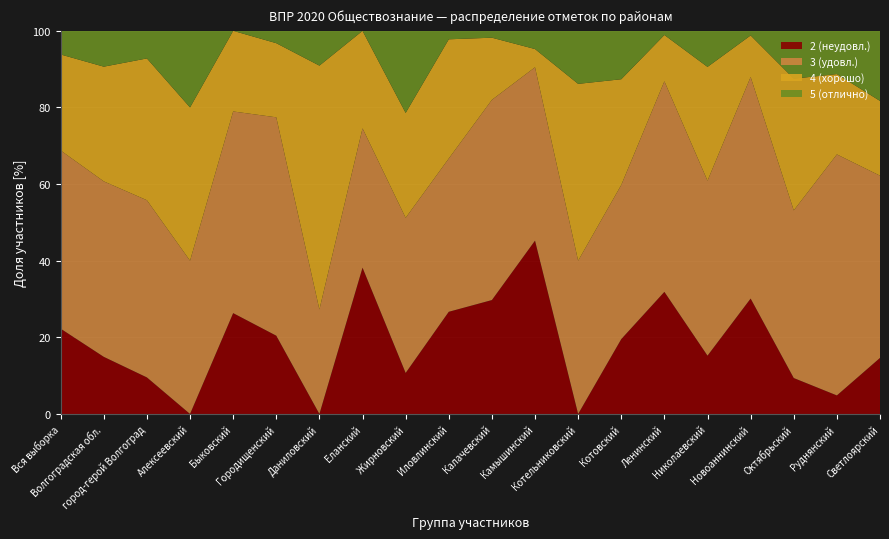

Reading left to right, transcribe all the data shown in this chart.

2 (неудовл.): 22.3	14.9	9.5	0.0	26.3	20.4	0.0	38.2	10.7	26.7	29.7	45.2	0.0	19.5	31.9	15.2	30.1	9.4	4.8	14.6
3 (удовл.): 46.5	45.8	46.2	40.0	52.6	57.0	27.3	36.4	40.5	40.0	52.2	45.2	40.0	40.2	55.0	45.6	57.8	43.8	62.9	47.6
4 (хорошо): 25.1	29.9	37.0	40.0	21.1	19.4	63.6	25.4	27.4	31.1	16.2	4.8	46.1	27.6	12.1	29.7	10.8	34.4	21.0	19.5
5 (отлично): 6.2	9.4	7.2	20.0	0.0	3.2	9.1	0.0	21.4	2.2	1.8	4.8	13.8	12.6	1.1	9.4	1.2	12.5	11.3	18.3